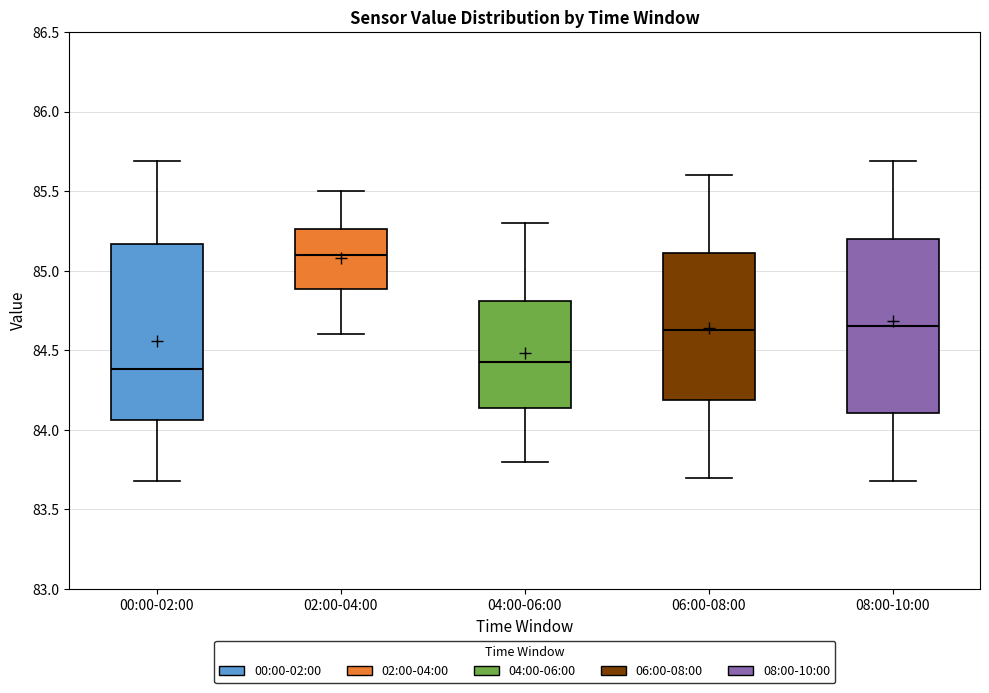

Which box's median line is the highest?

02:00-04:00